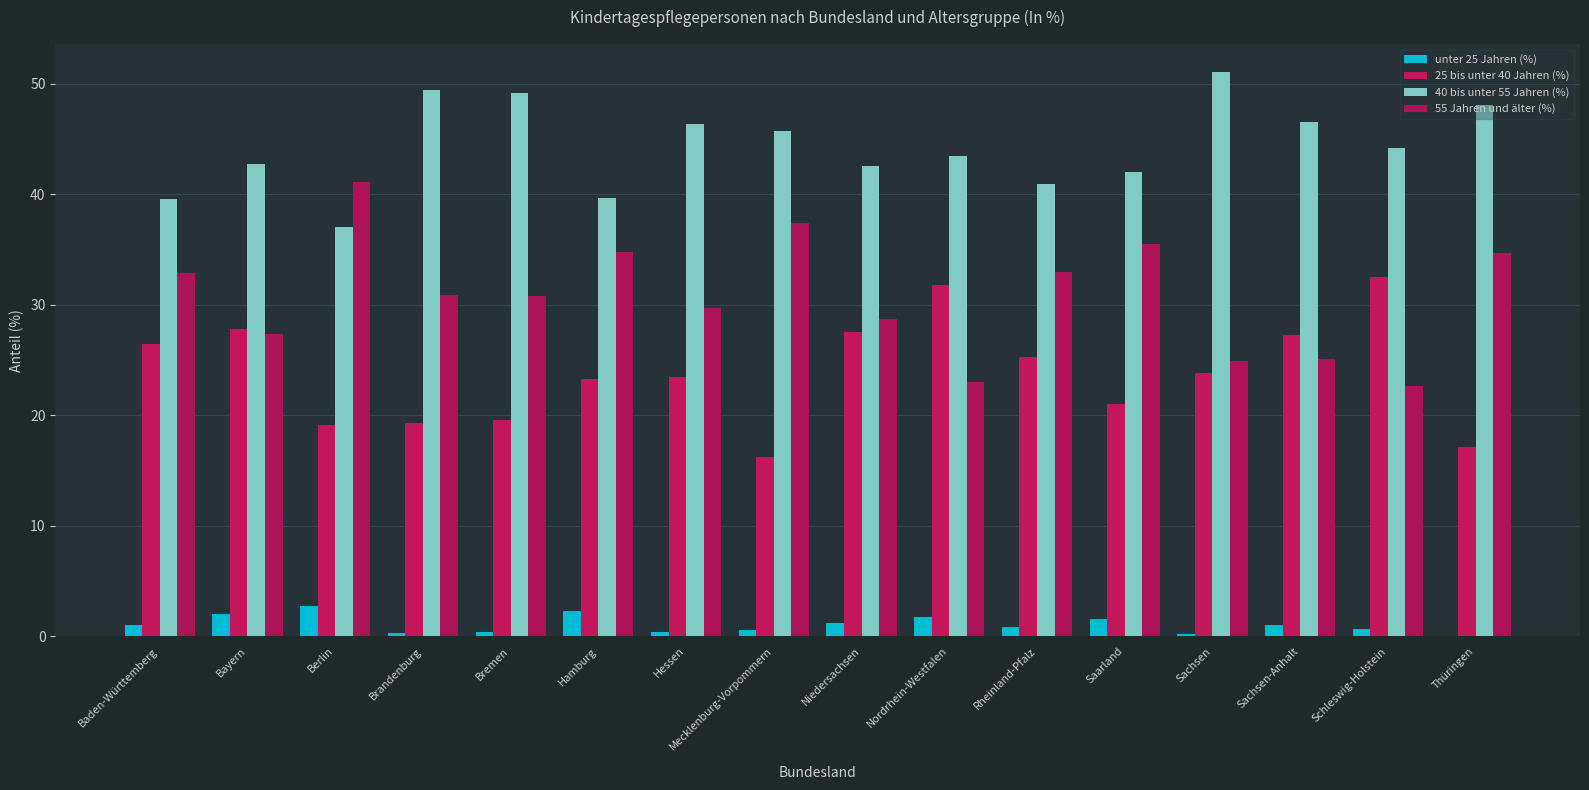

What is the total value across all series at Brandenburg?

100.0